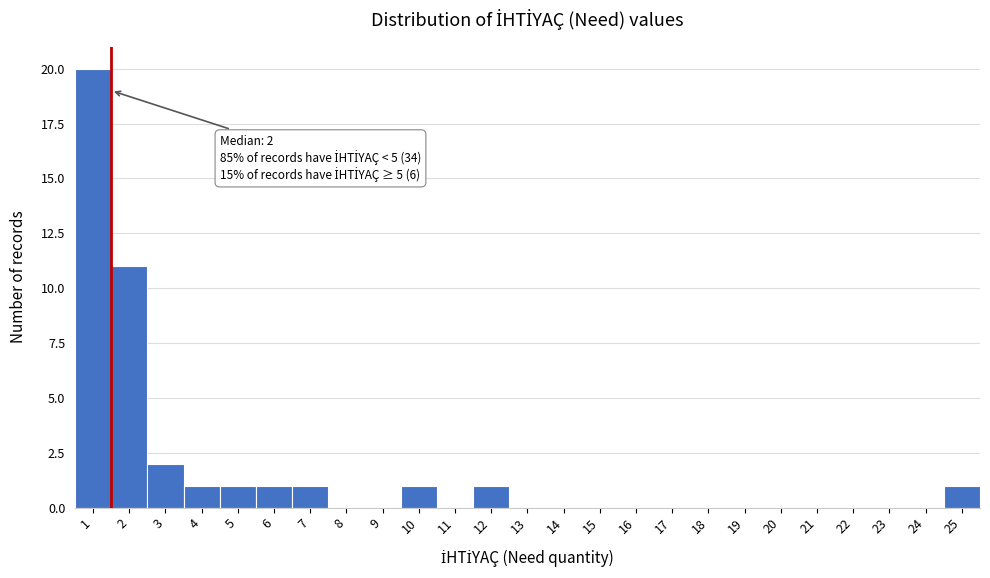

Over which range of the x-axis is the bar tallest?

0.5 to 1.5